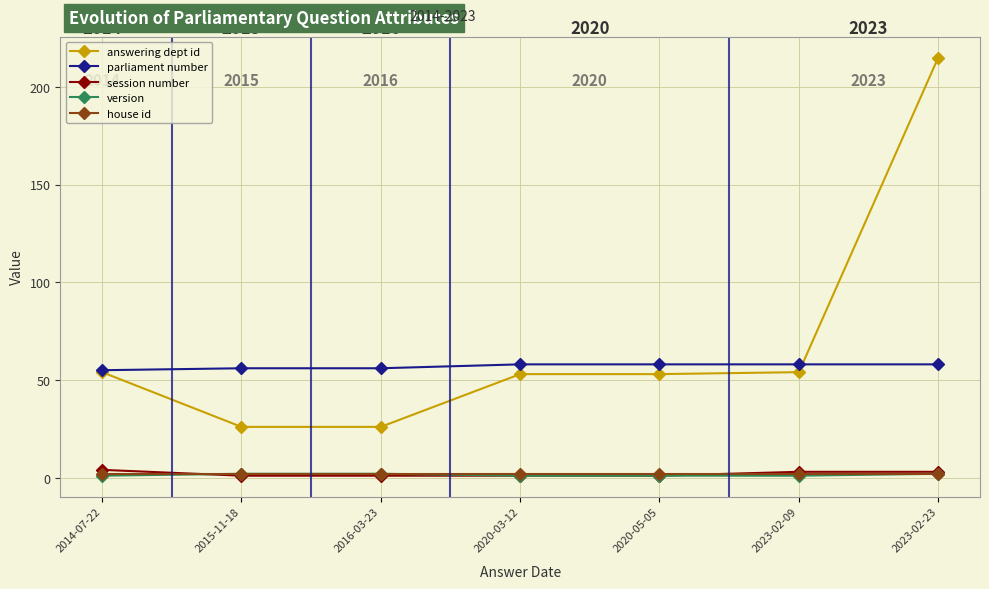

How many distinct data groups are displayed?

5